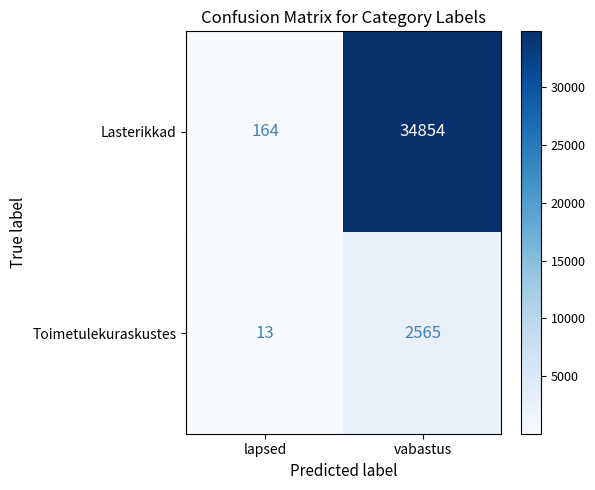

At which category is the sum across all series the highest?

vabastus